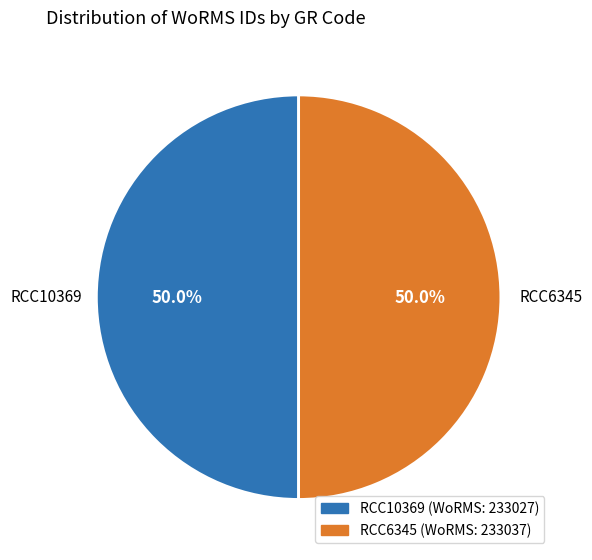

Is it true that RCC6345 is 57% of the pie?

False